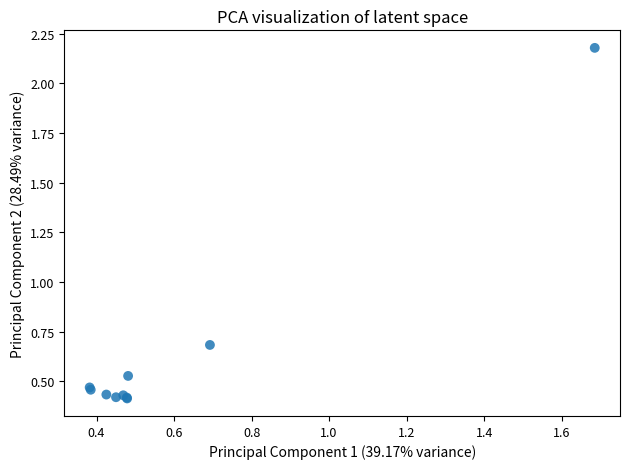

What Y value in the scatter plot is closest to 1?

0.7